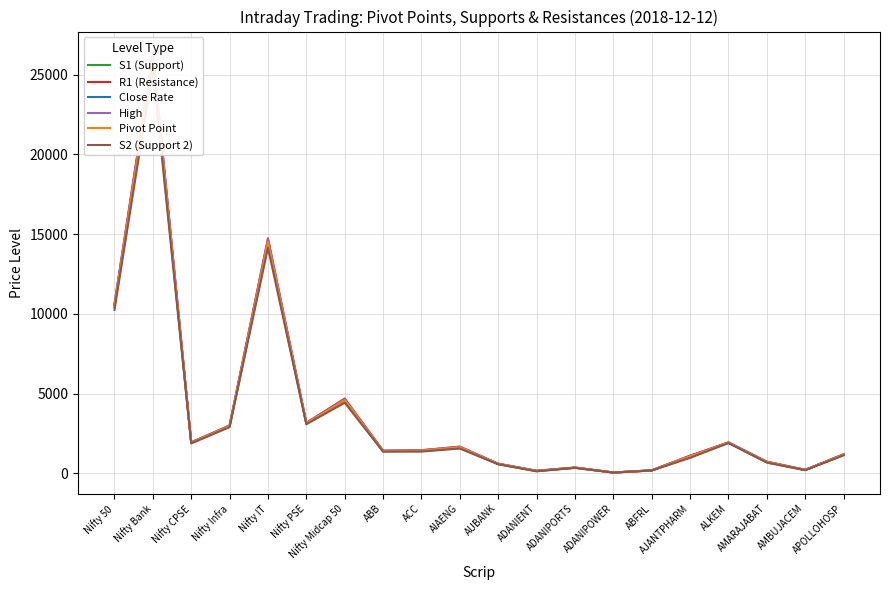

Is it true that Pivot Point equals 50.0 at ADANIPOWER?

True